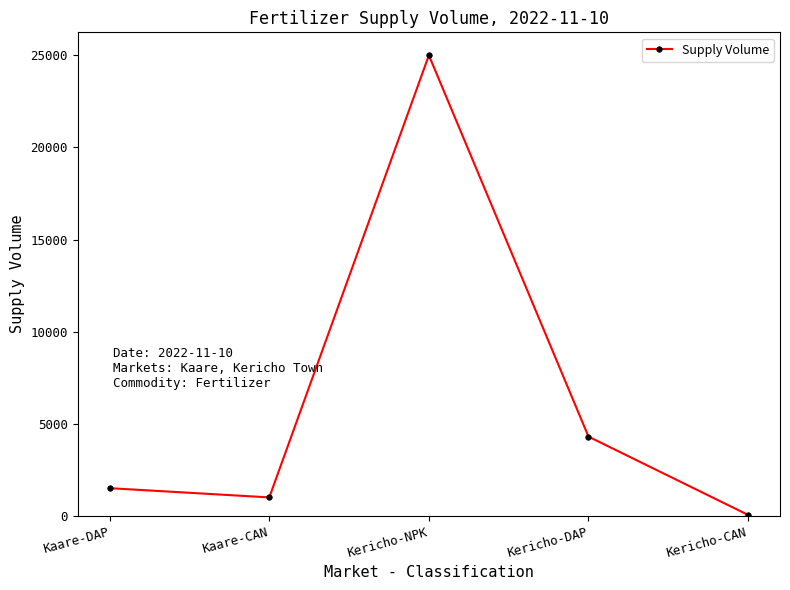

What is the value of the 3rd point from the left?

25000